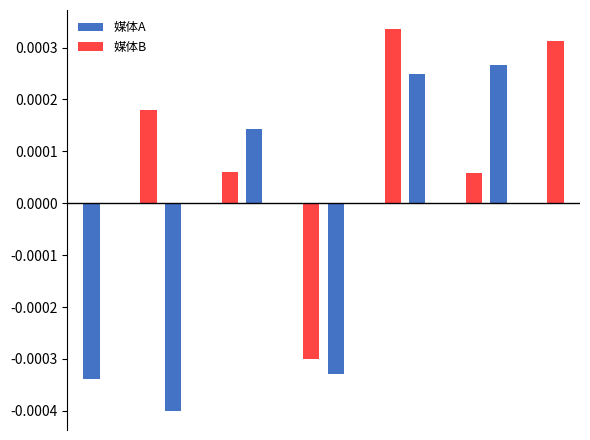

Count the 媒体A values in the range 0 to 1.

9